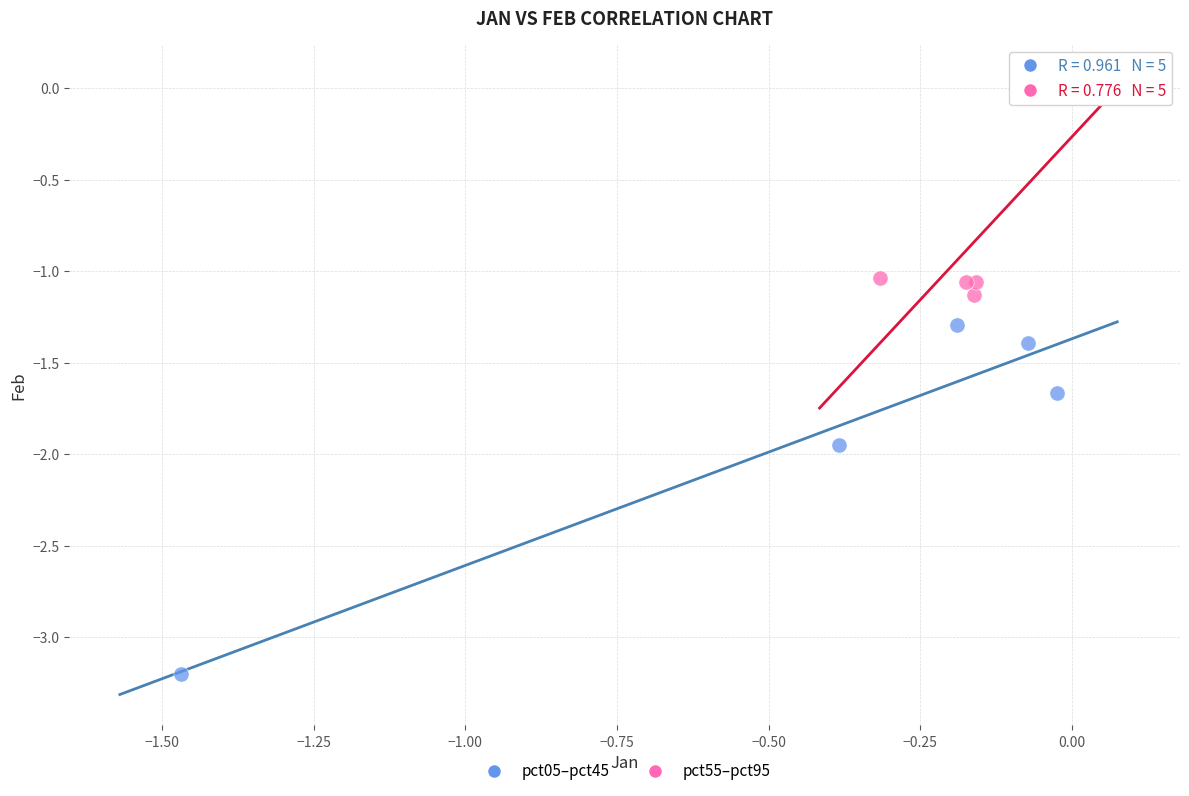

Which series contains the highest Y value?

pct55–pct95